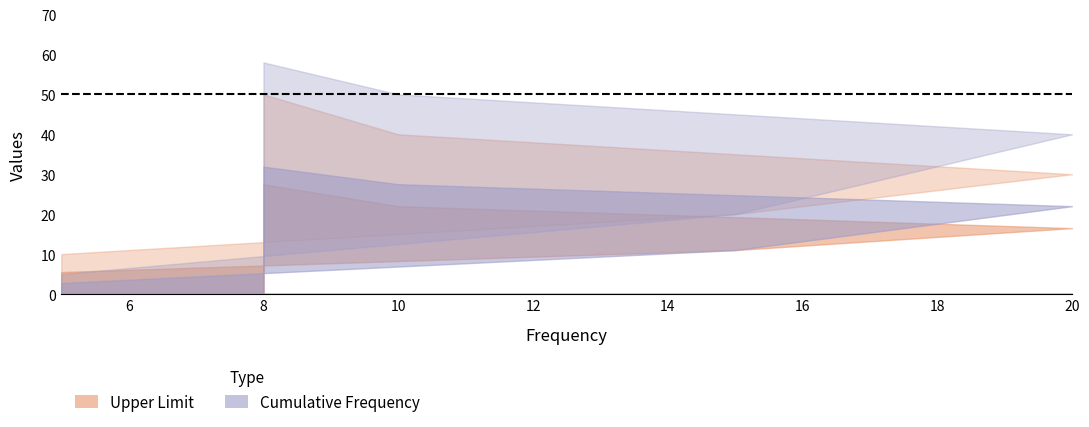

What is the minimum value for Upper Limit?

10